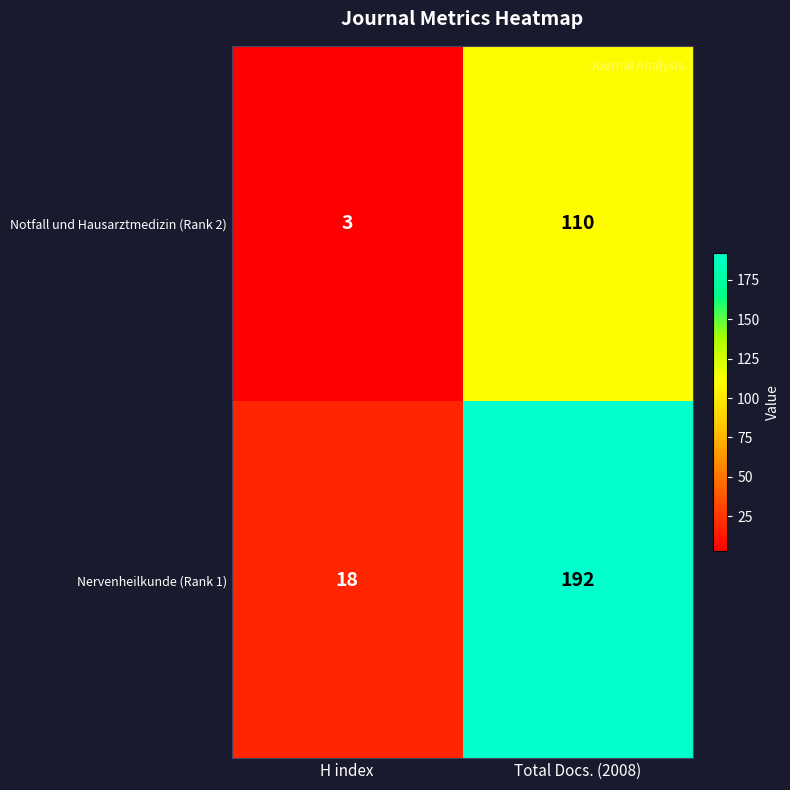

What is the difference between the Notfall und Hausarztmedizin (Rank 2) values at H index and Total Docs. (2008)?

107